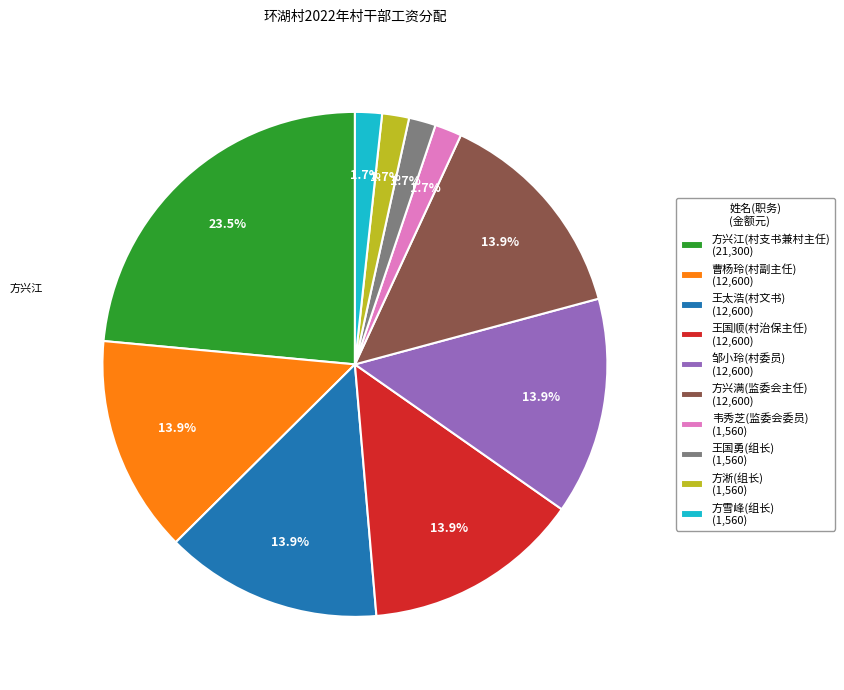

Between 方雪峰(组长) (1,560) and 方兴满(监委会主任) (12,600), which is larger?

方兴满(监委会主任) (12,600)